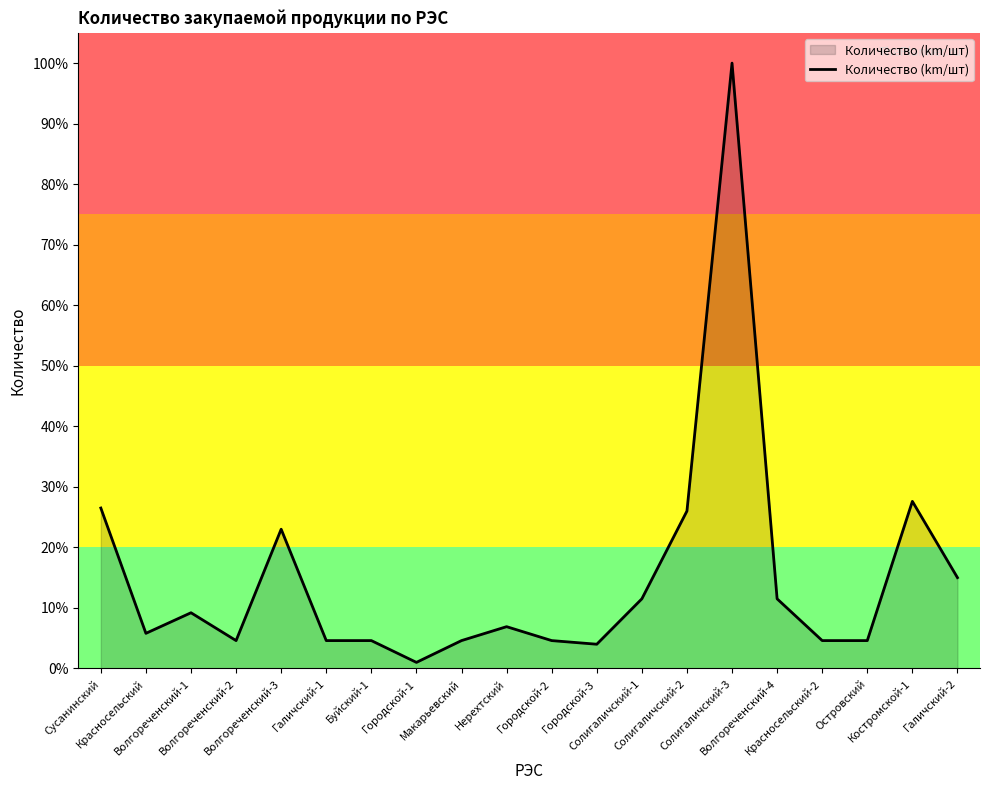

Where is the first local minimum?

Красносельский